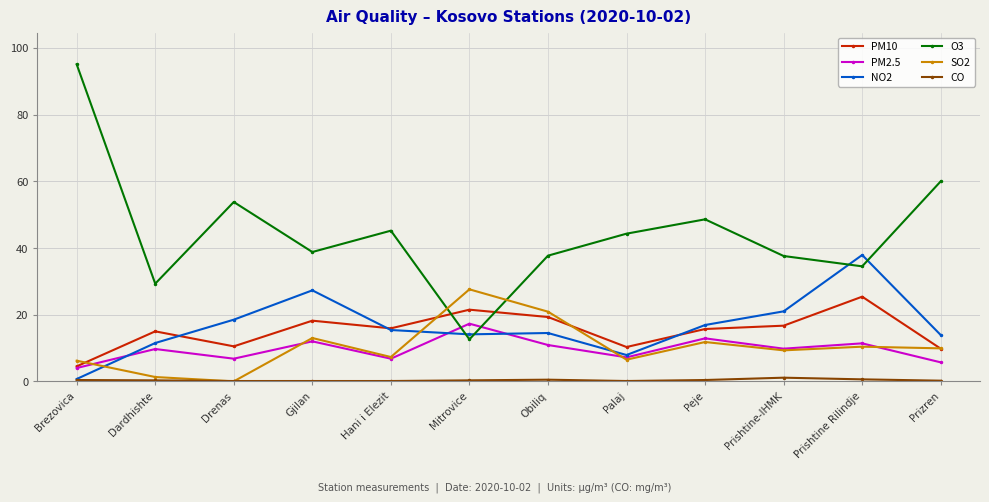

What is the value of the SO2 point at the 8th from the left?

6.5